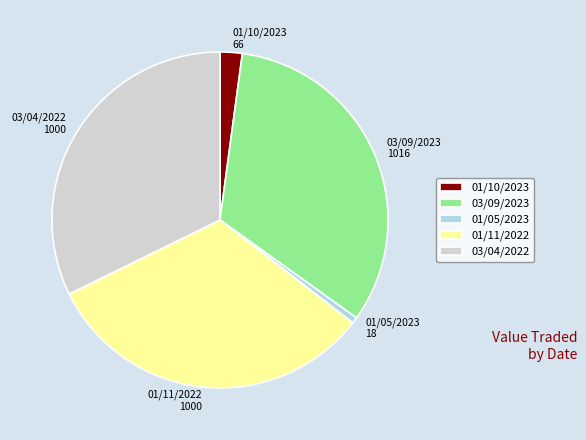

Is it true that 03/09/2023 1016 is 33% of the pie?

True